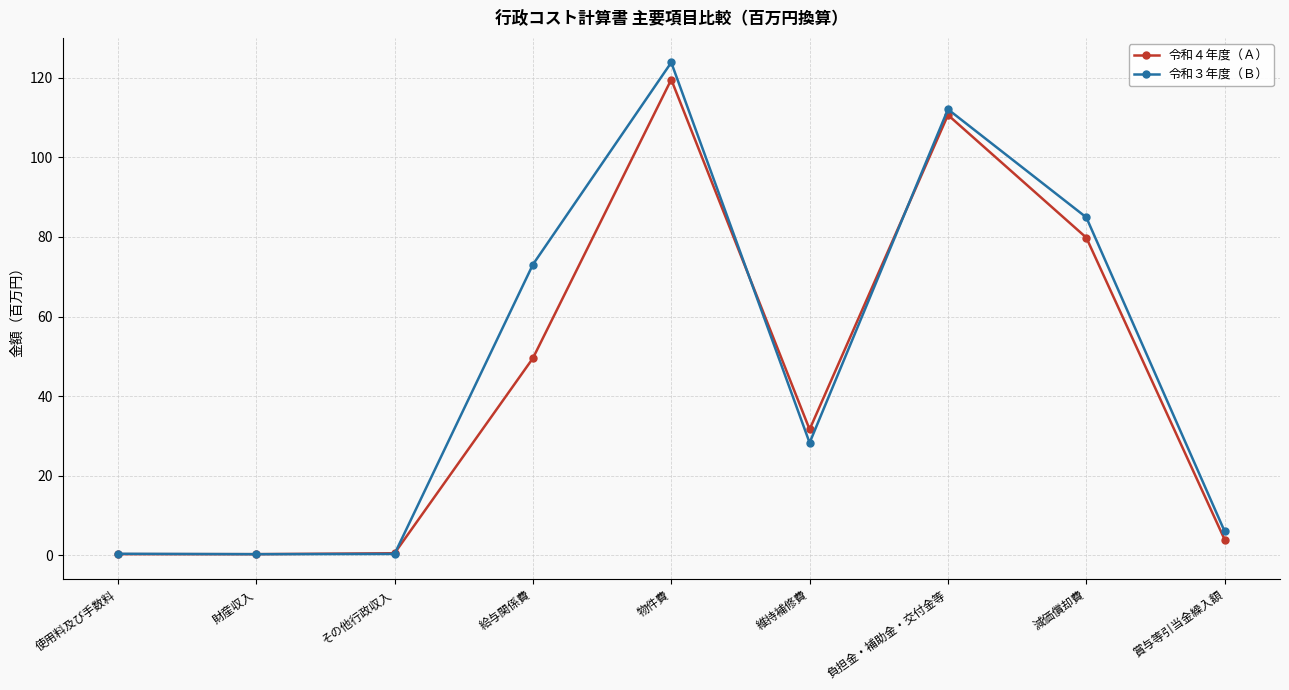

How many lines are shown in the chart?

2